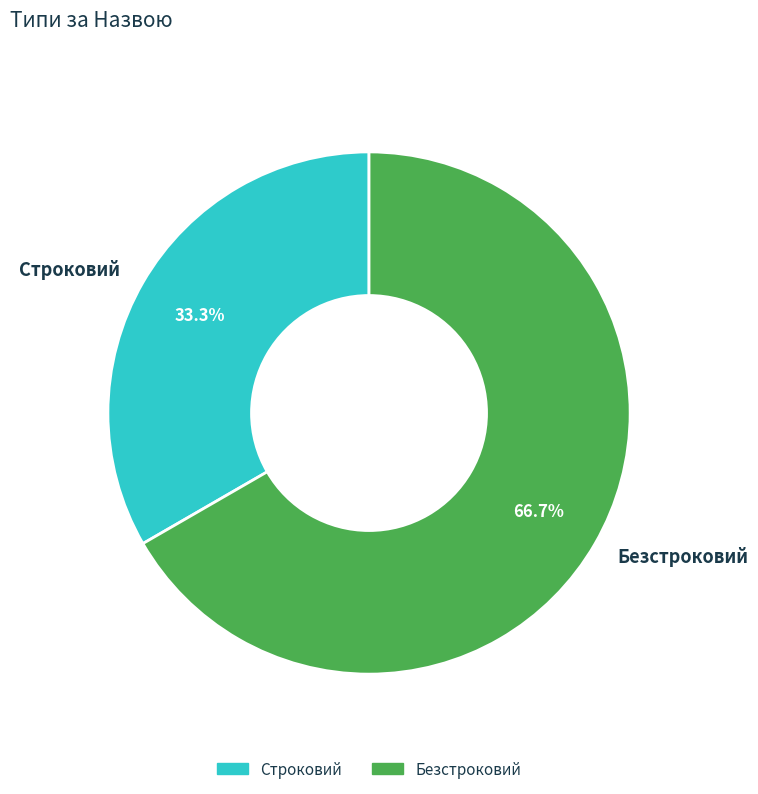

Approximately how many times larger is the value at Строковий compared to Безстроковий?

0.5